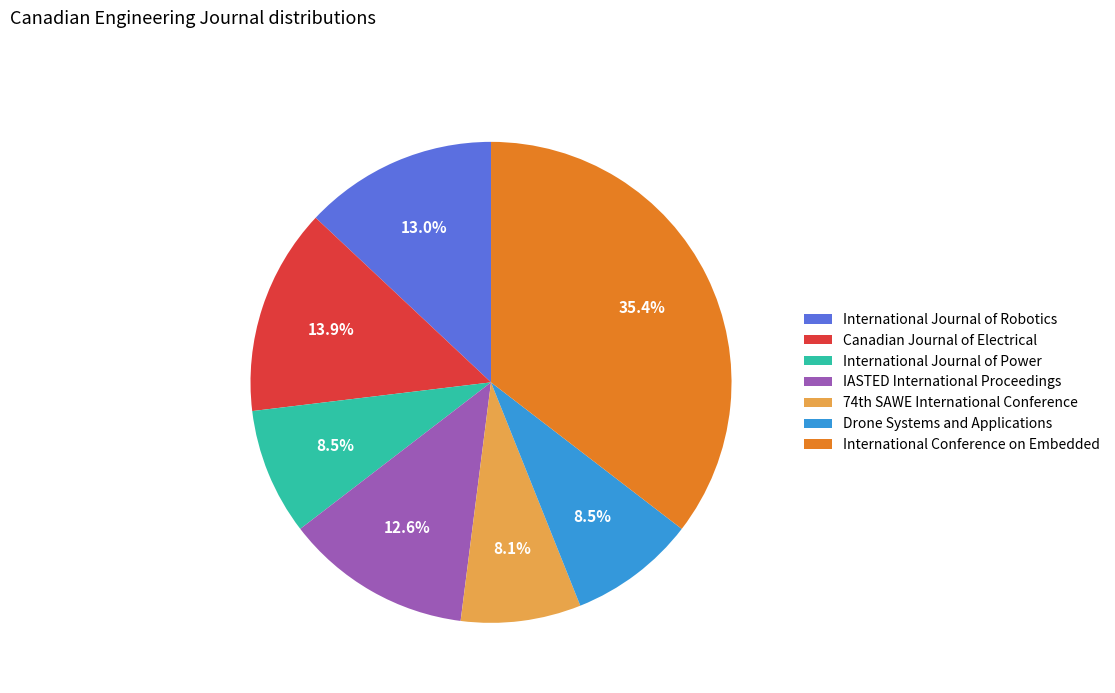

Does International Journal of Robotics account for over 50% of the chart?

No